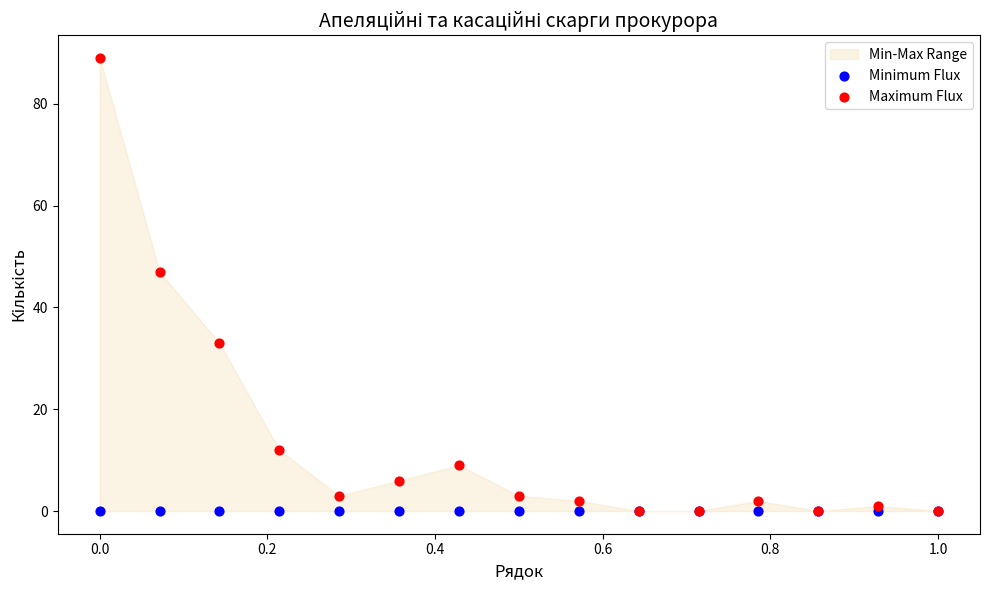

In the Maximum Flux series, what Y value is closest to 44?

47